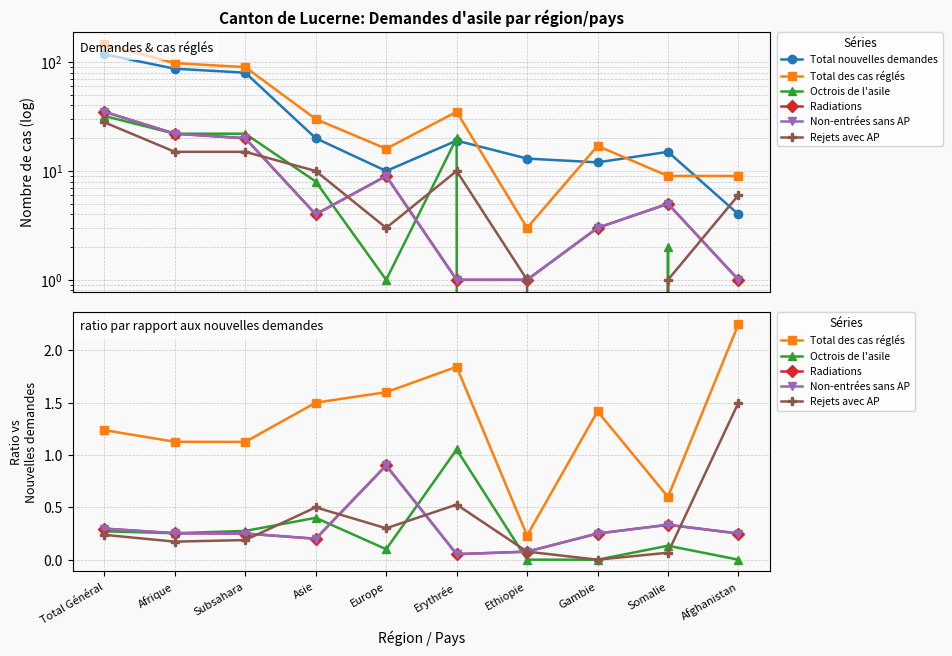

How many data points in Total nouvelles demandes are above 19?

4